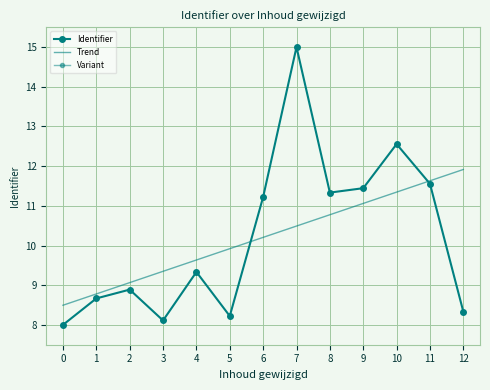

What is the highest value of the Variant series?

19.5